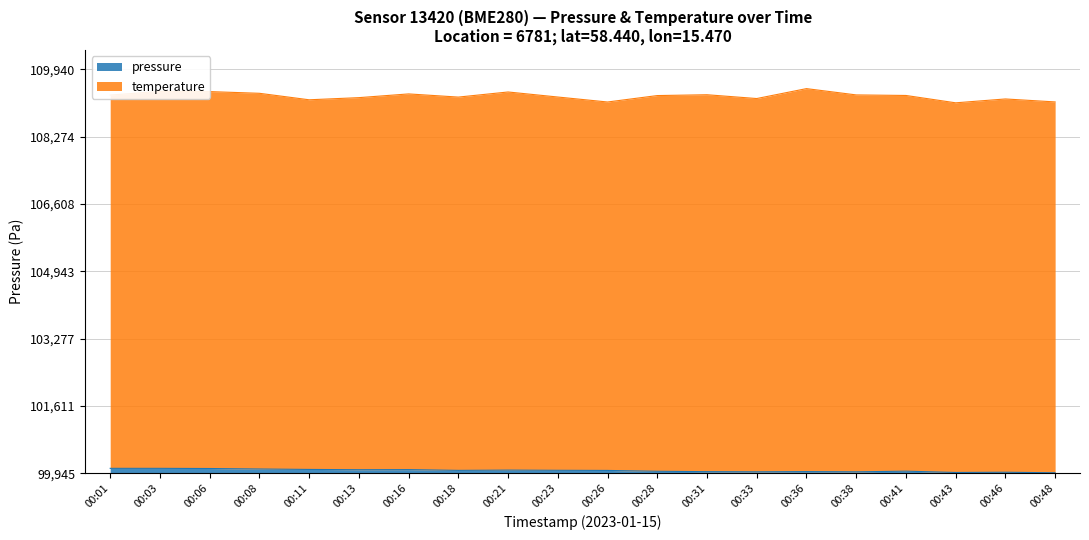

What is the difference between the maximum and minimum values?

110.0